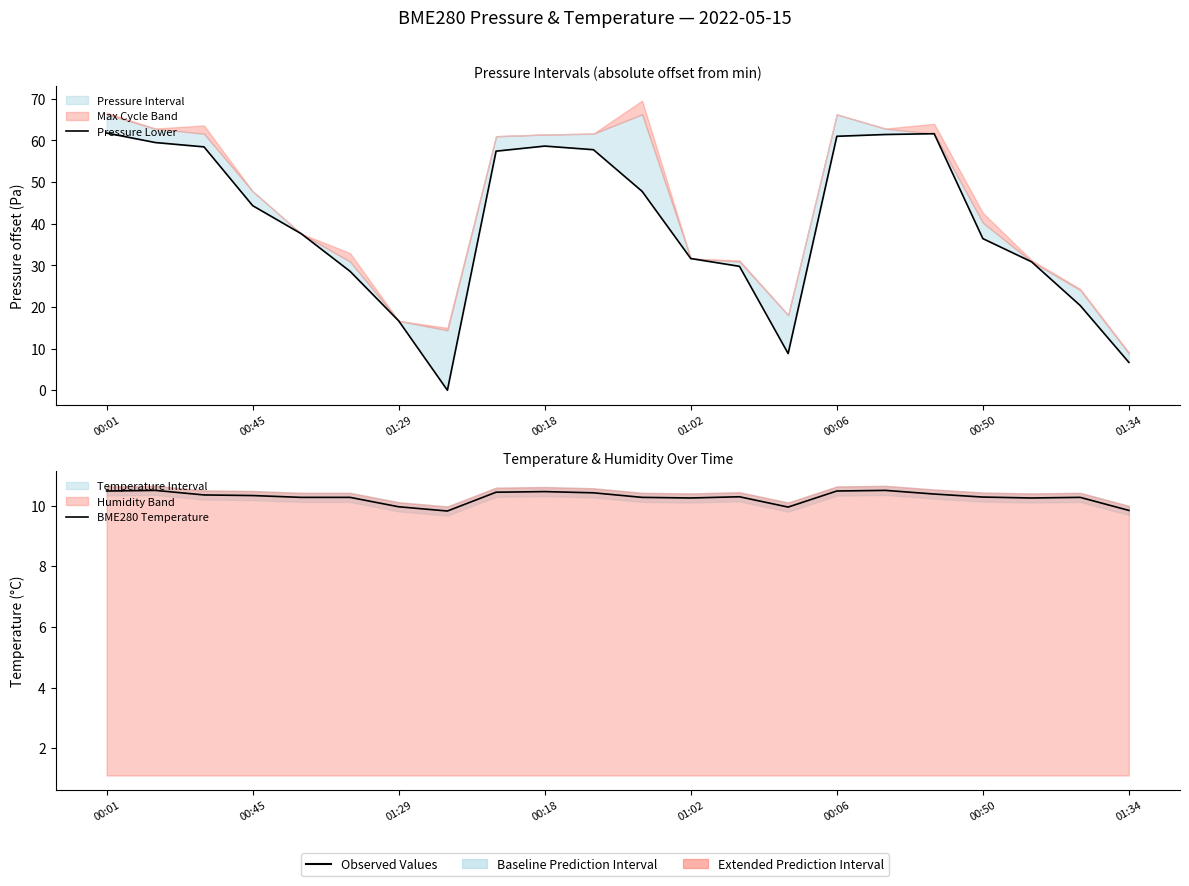

List the series in order of their overall mean, highest first.

Pressure Lower, BME280 Temperature